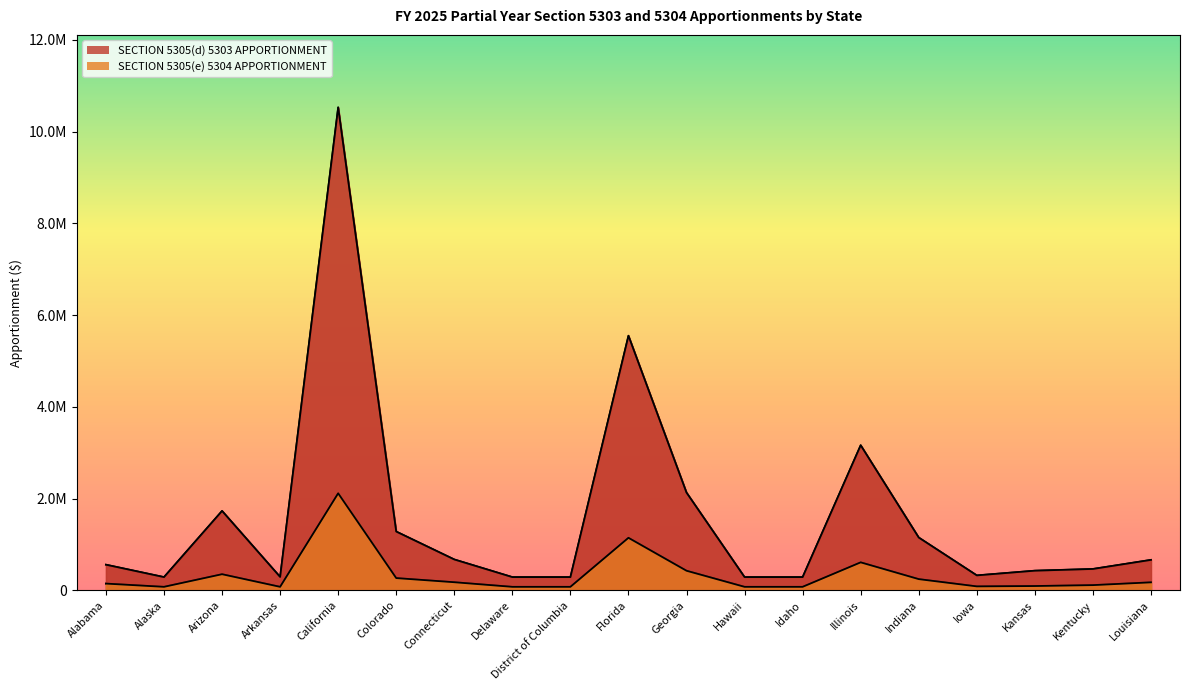

True or false: SECTION 5305(e) 5304 APPORTIONMENT has more than 2 points higher than both neighbors.

True